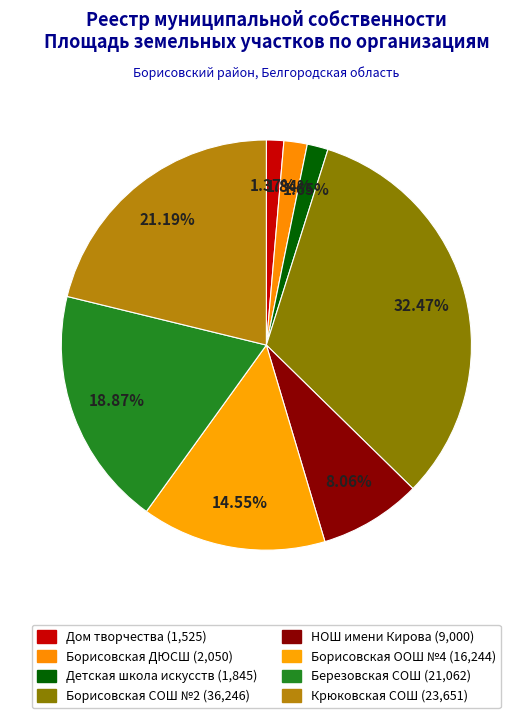

How many segments does this pie chart have?

8